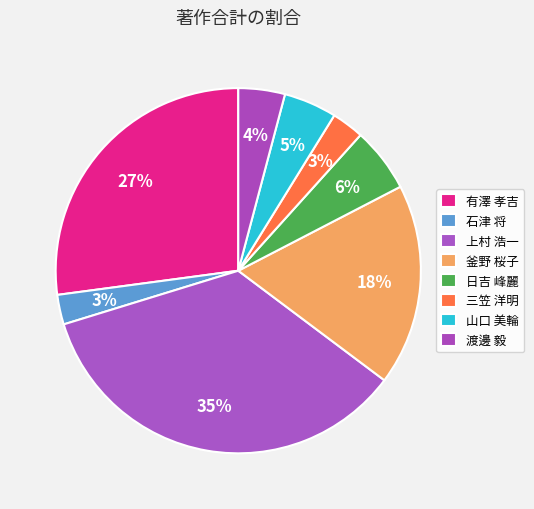

To the nearest percent, what portion does 上村 浩一 represent?

35%